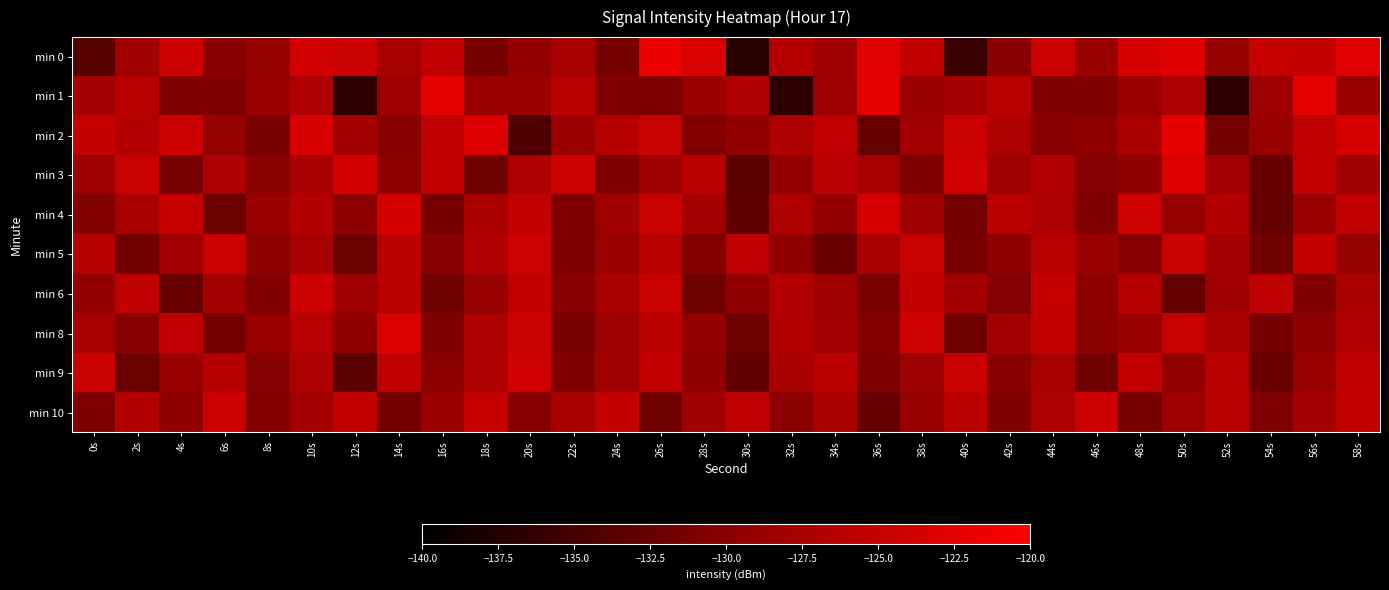

Which label corresponds to the largest value in the chart?

26s